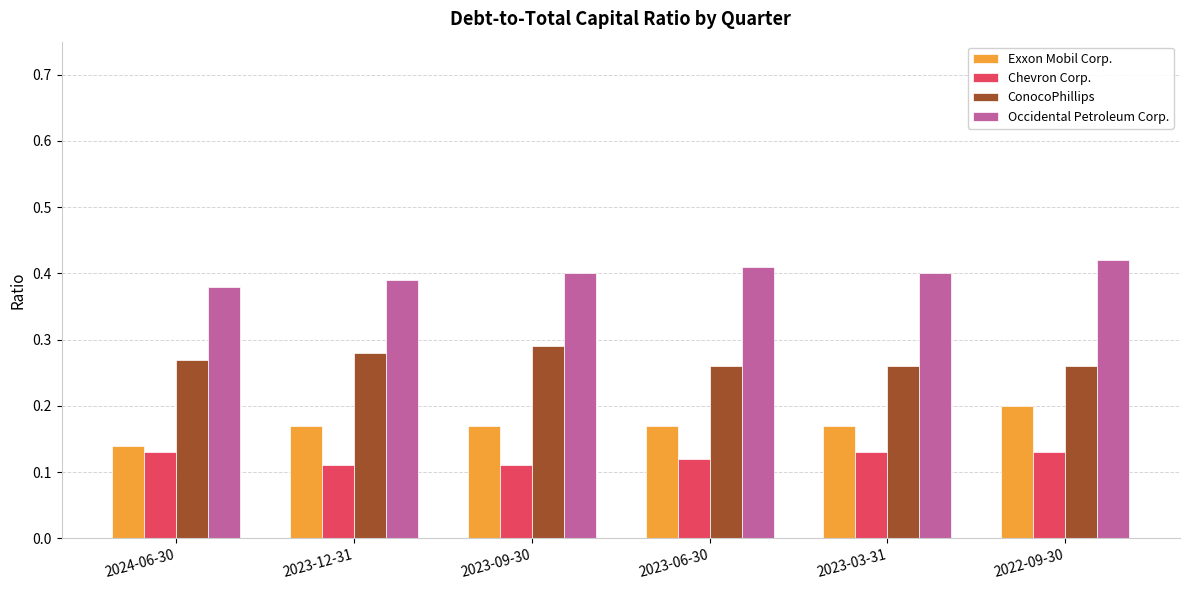

Are the bars horizontal?

No